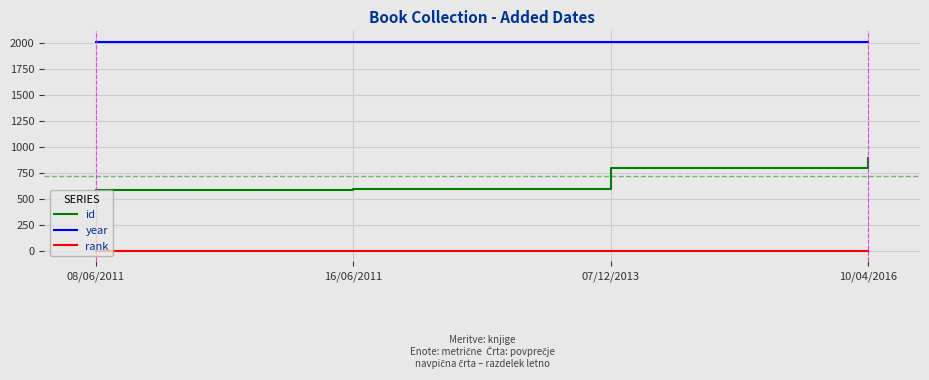

What are all the series names shown in the legend?

id, year, rank